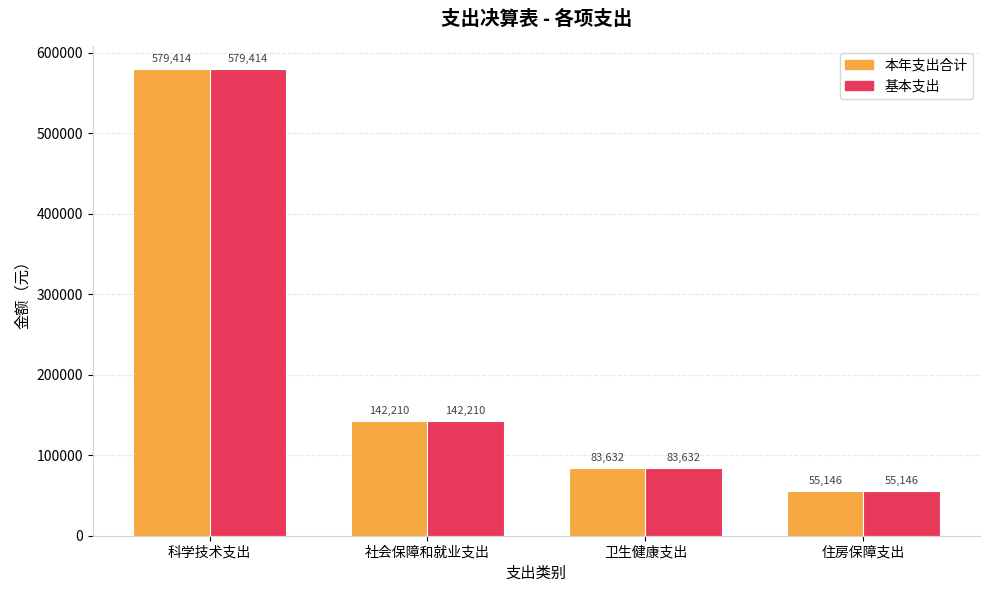

What is the difference between the 本年支出合计 values at 社会保障和就业支出 and 住房保障支出?

87064.0